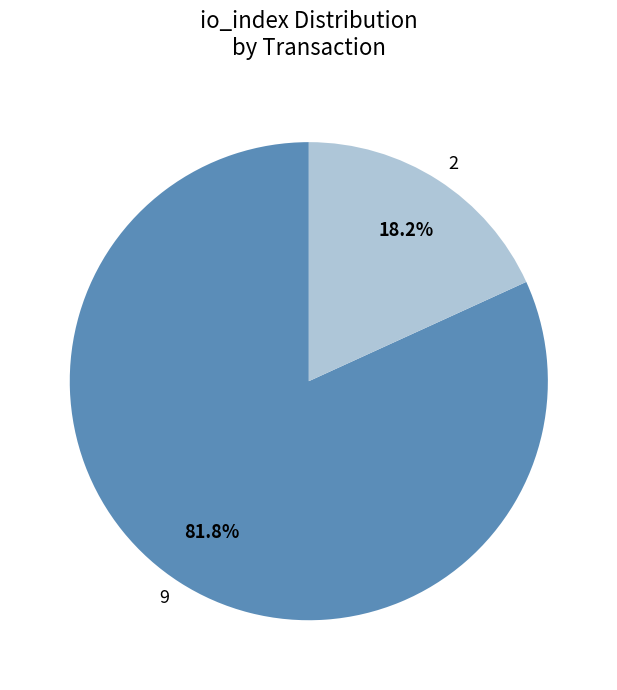

Is there any slice that represents more than half of the pie?

Yes